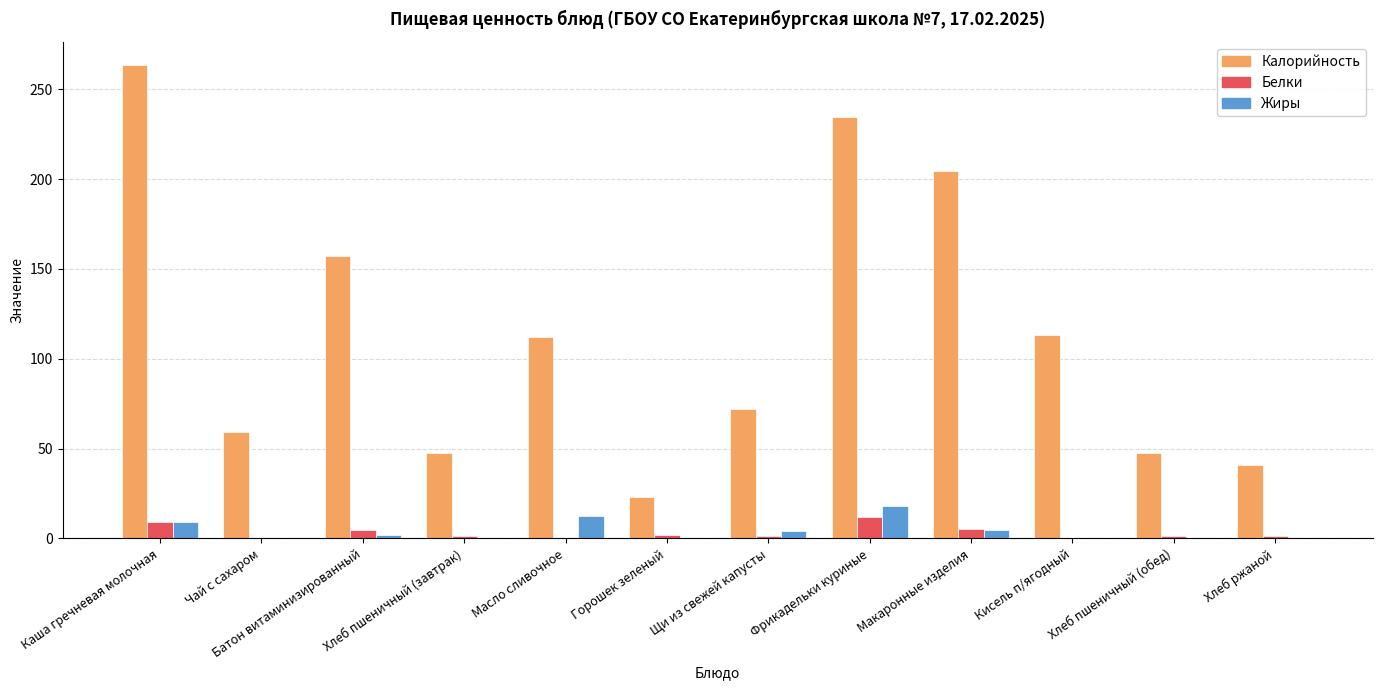

Which series changed the most between Батон витаминизированный and Горошек зеленый?

Калорийность